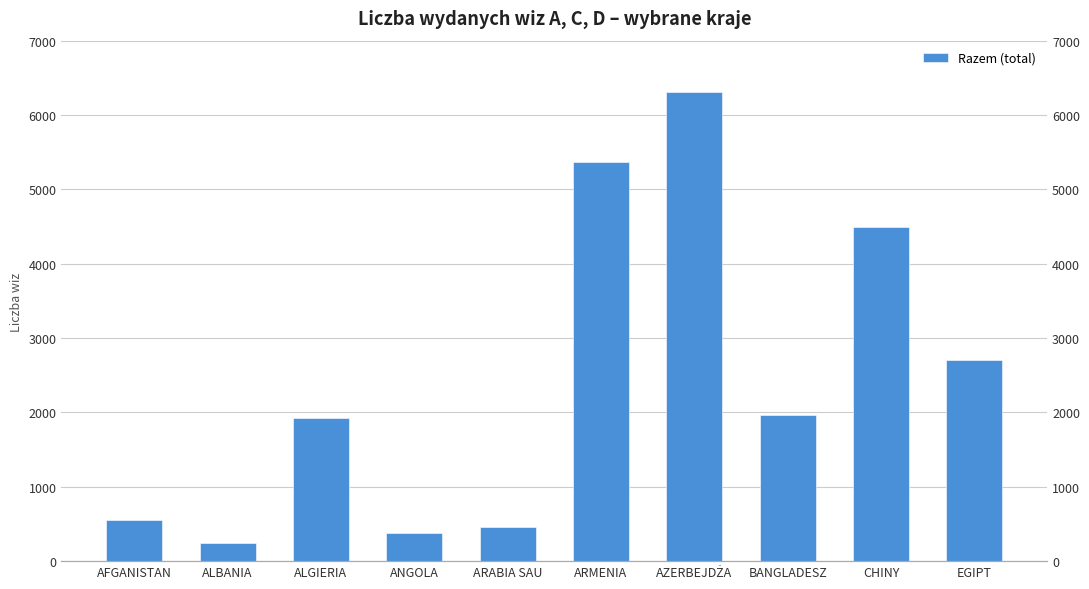

At which category does the chart reach its minimum across all series?

ALBANIA